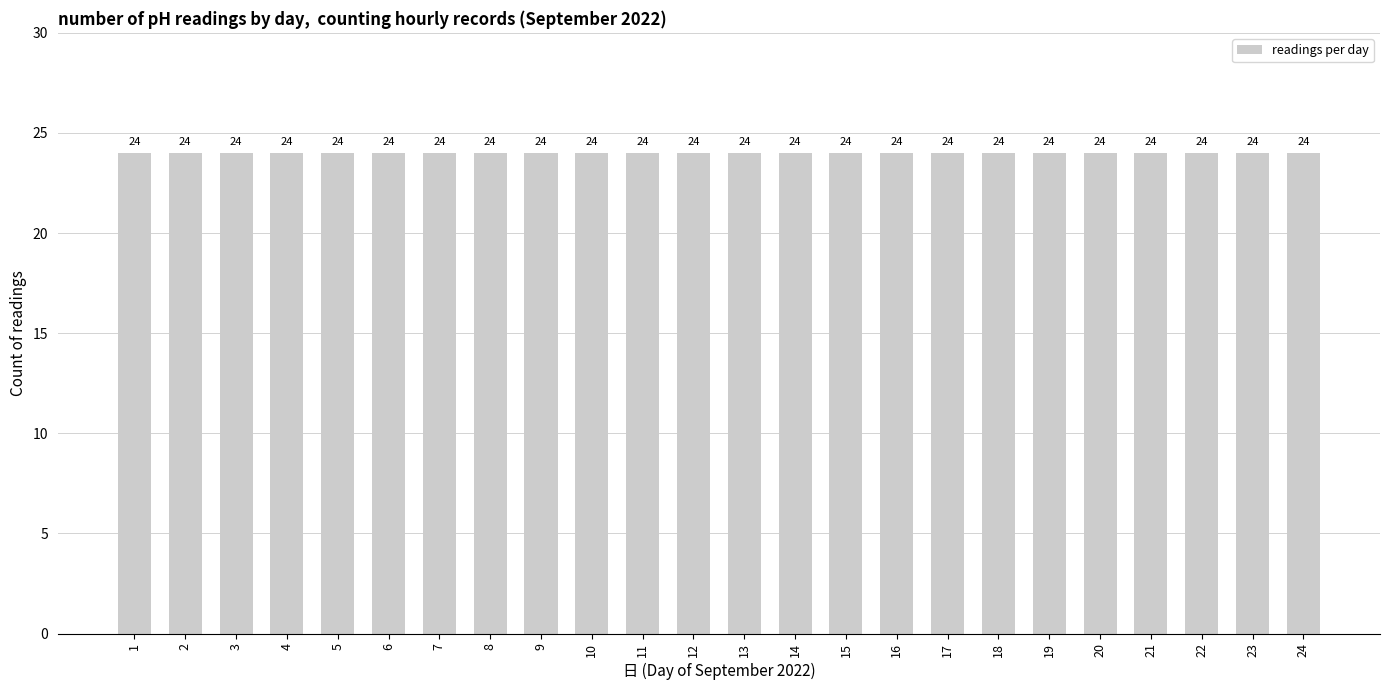

Which has a higher value, 1 or 1?

1